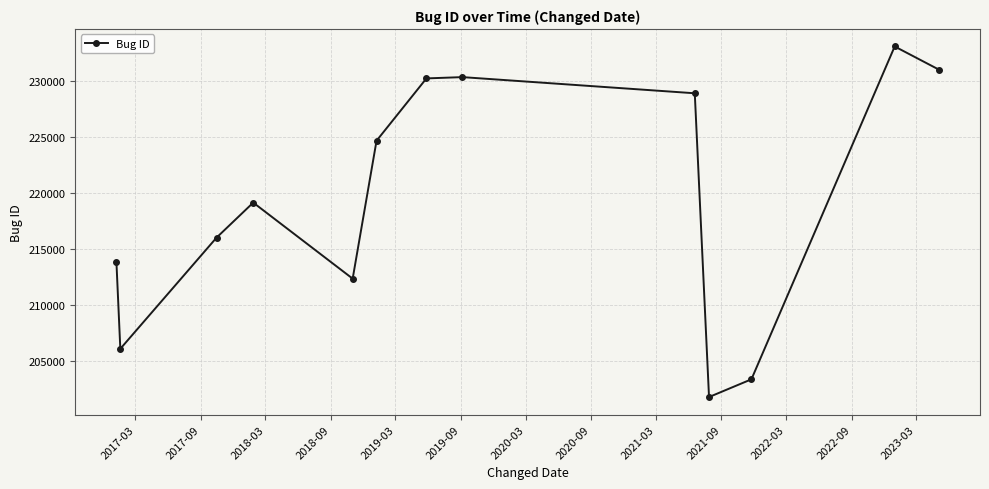

What is the smallest value displayed?

201763